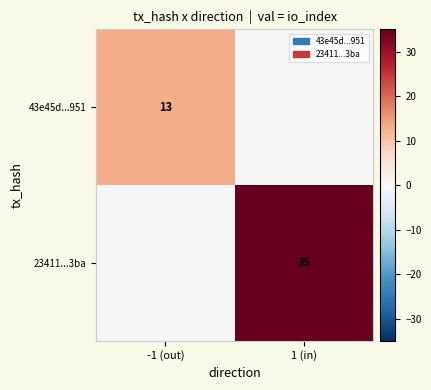

True or false: 23411...3ba has a value of 35 at 1 (in).

True